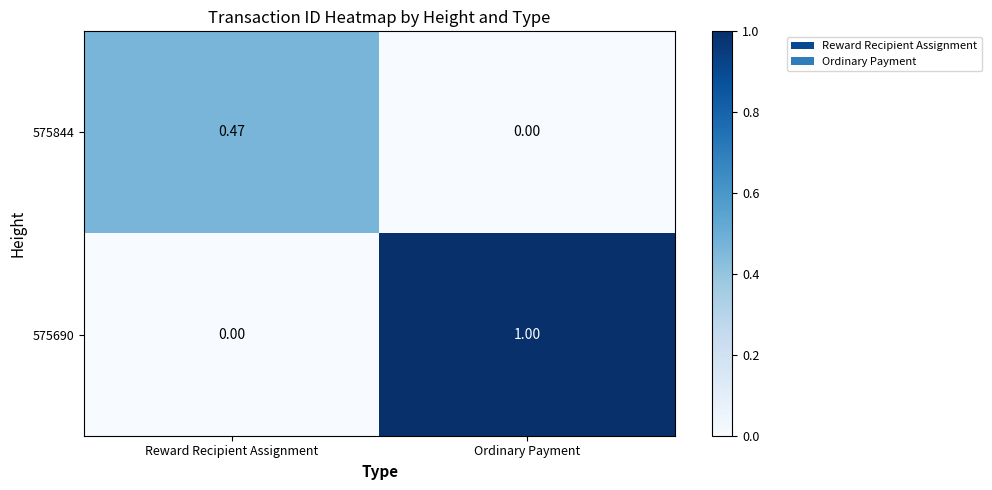

Which category has the highest value in the 575690 series?

Ordinary Payment